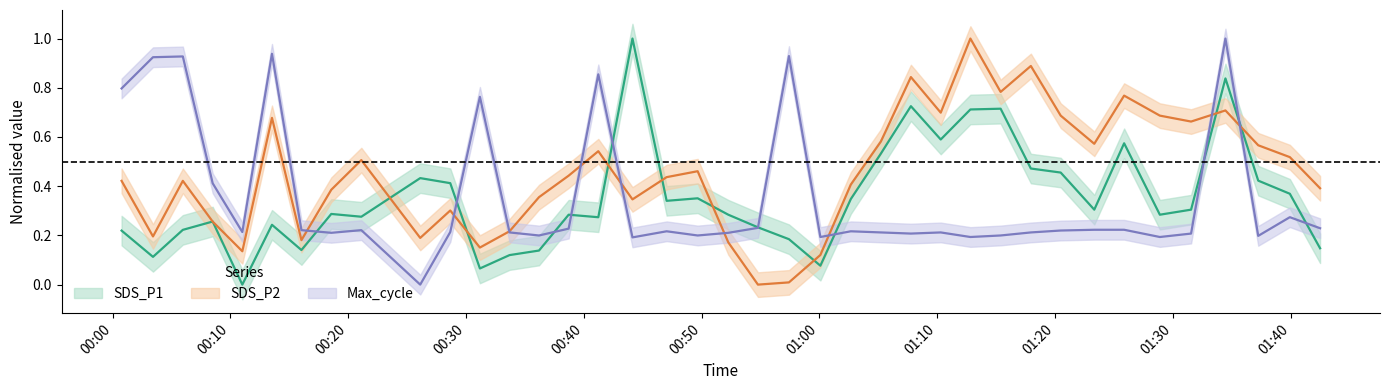

Which series has the largest range (max minus min)?

Max_cycle